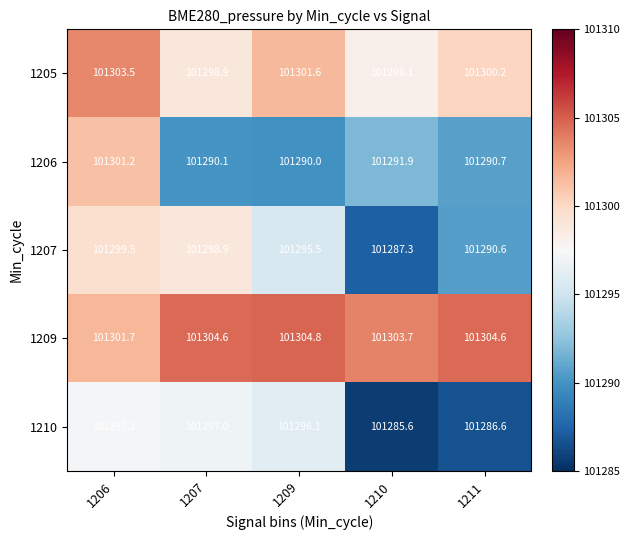

What is the difference between the second highest and minimum values in the 1209 series?

2.9